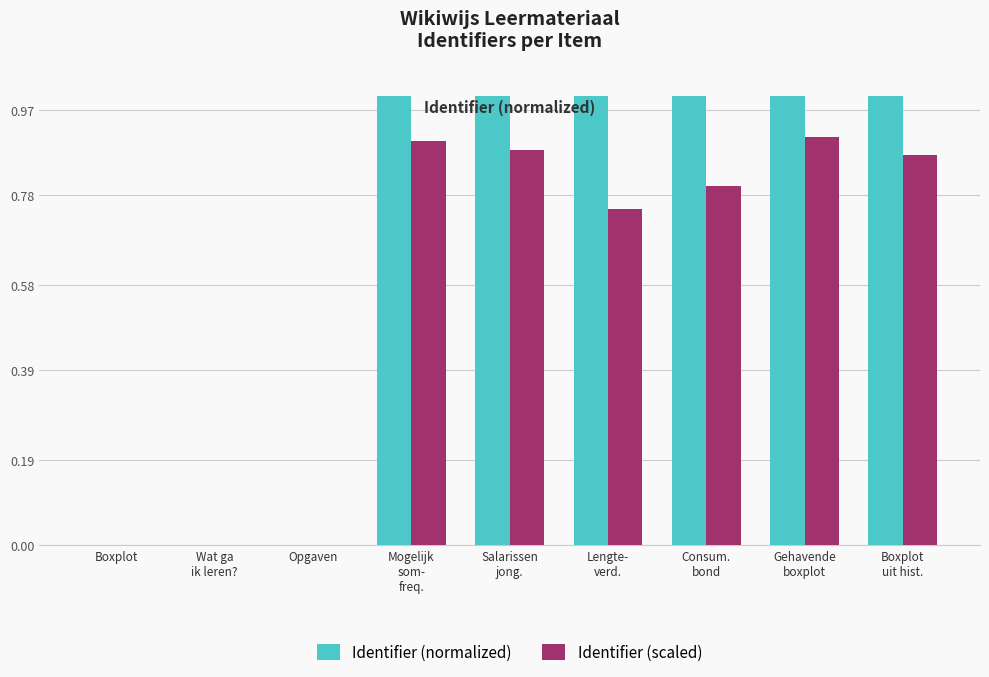

What is the sum of all Identifier (scaled) values?

5.1